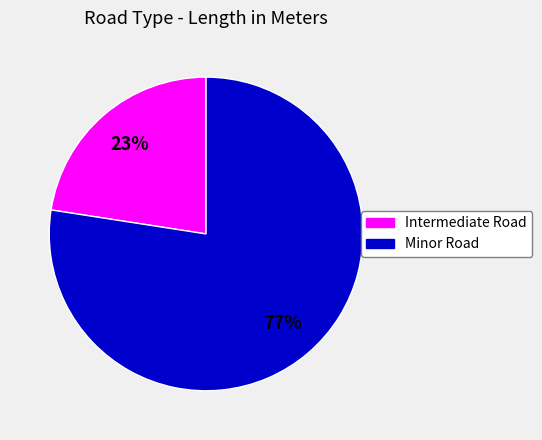

Which slice is the largest?

Minor Road